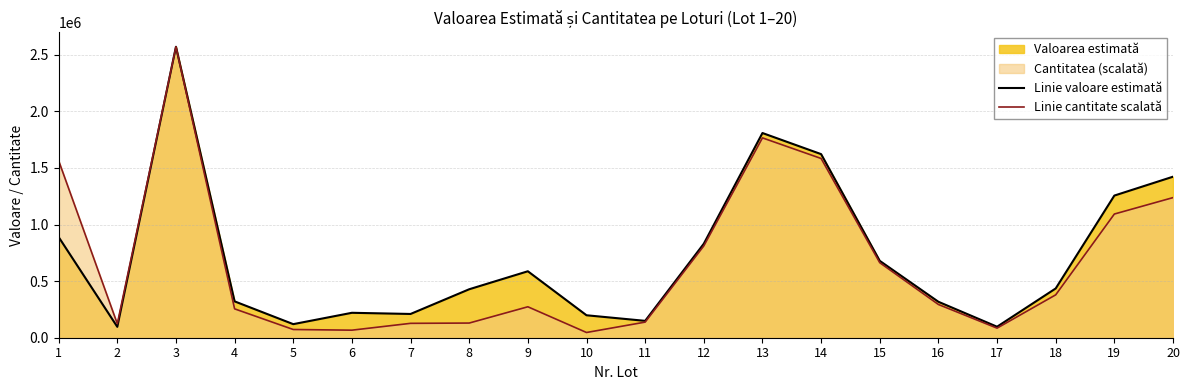

Reading left to right, transcribe all the data shown in this chart.

Linie valoare estimată: 889691.5	96224.7	2571426.2	321269.5	119975.0	220300.0	209980.0	428300.0	587333.5	198445.0	149118.7	831001.5	1809067.0	1622555.5	679380.5	317642.2	97212.9	435458.1	1256254.9	1423002.0
Linie cantitate scalată: 1564624.6	123437.8	2571426.2	255140.7	72618.5	66671.6	127096.7	129620.7	273462.5	46198.0	137913.0	811271.9	1766116.2	1584032.9	663250.7	293772.6	84587.9	378905.3	1093105.4	1238197.1